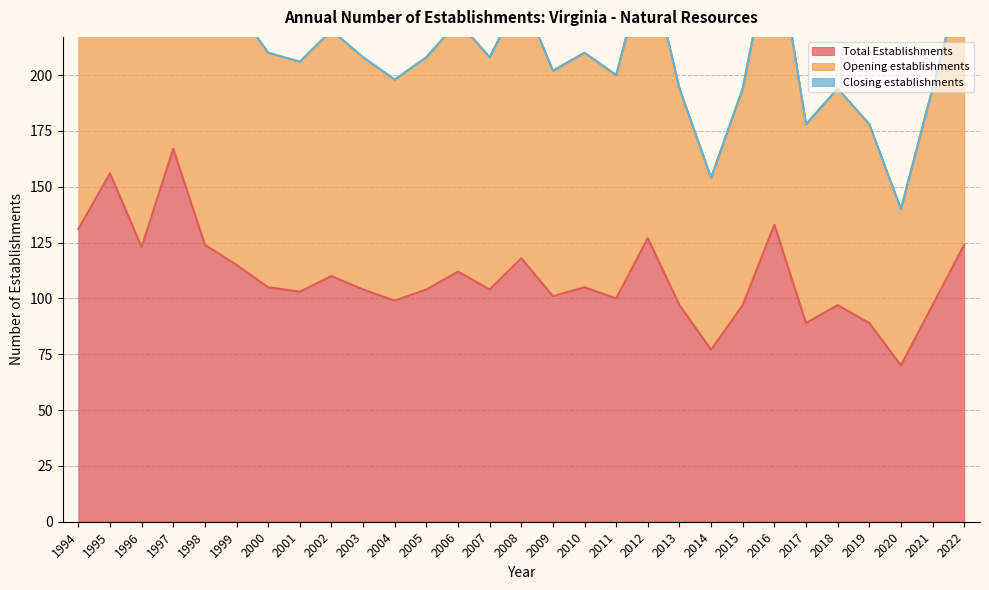

At which label does Opening establishments first exceed 208?

1994